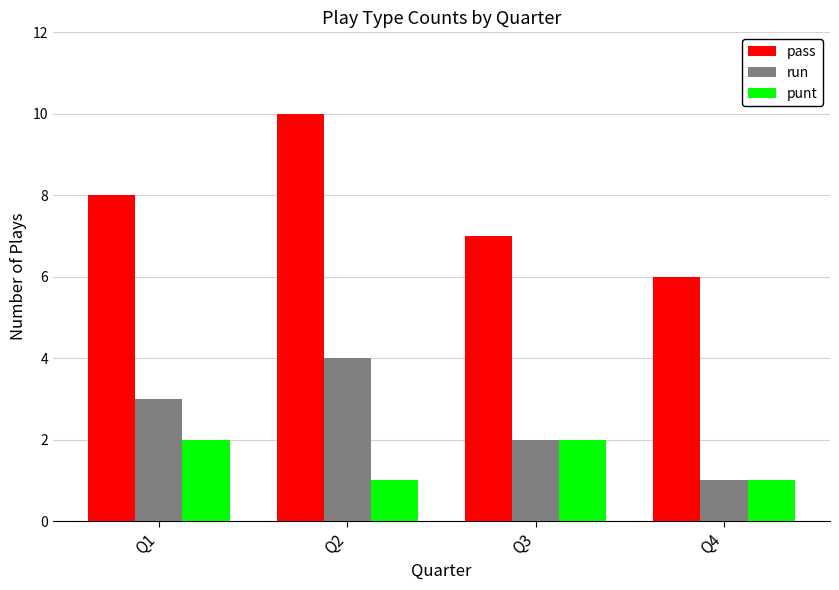

What is the approximate value of punt at Q4?

1